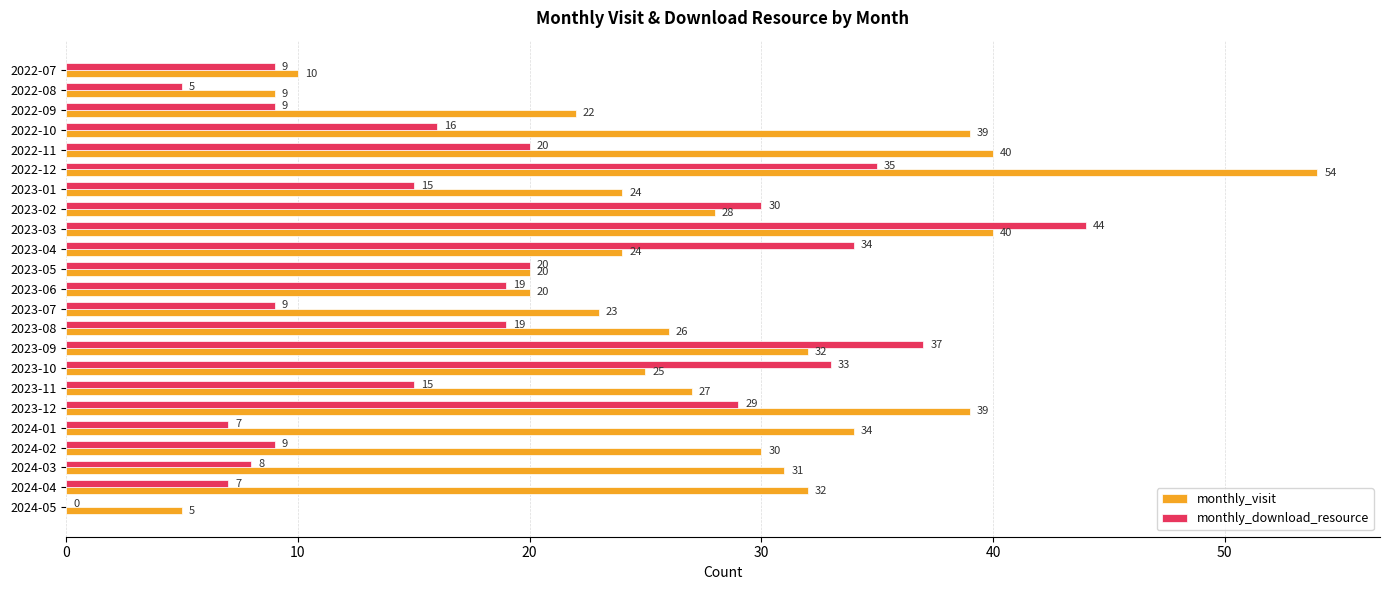

At which category does the chart reach its peak across all series?

2022-12